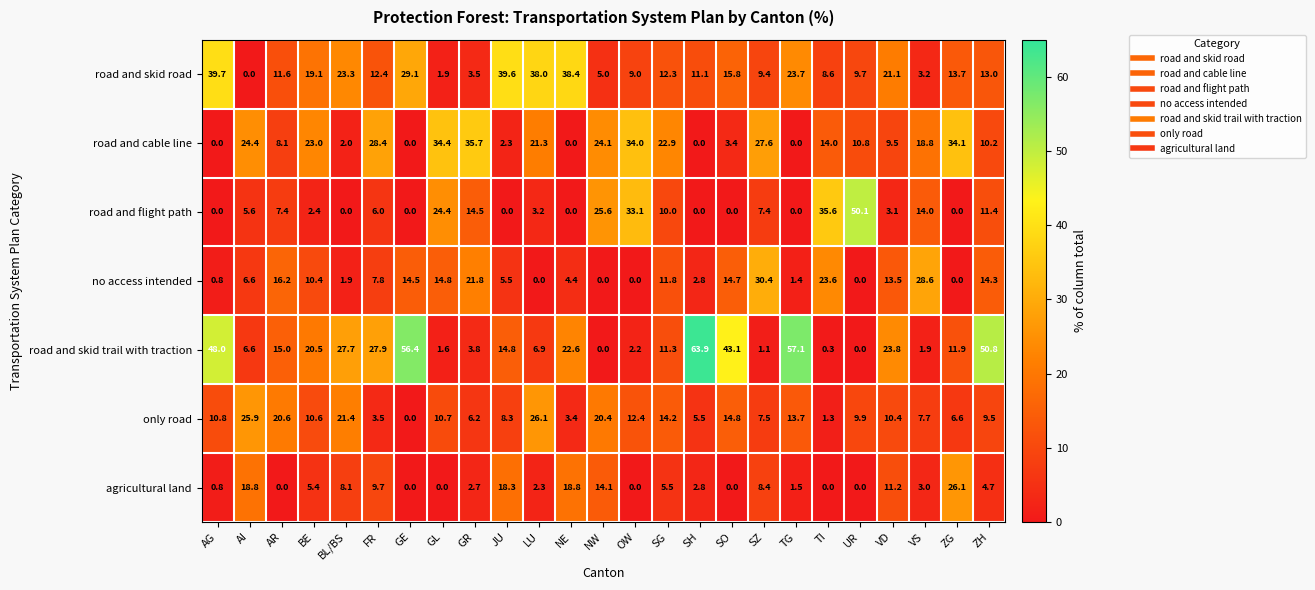

What is the difference between the road and skid trail with traction values at FR and AR?

12.9